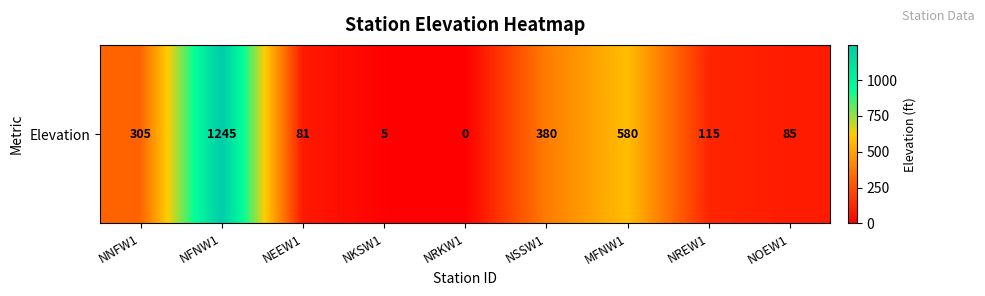

List the labels in order of value, smallest first.

NRKW1, NKSW1, NEEW1, NOEW1, NREW1, NNFW1, NSSW1, MFNW1, NFNW1